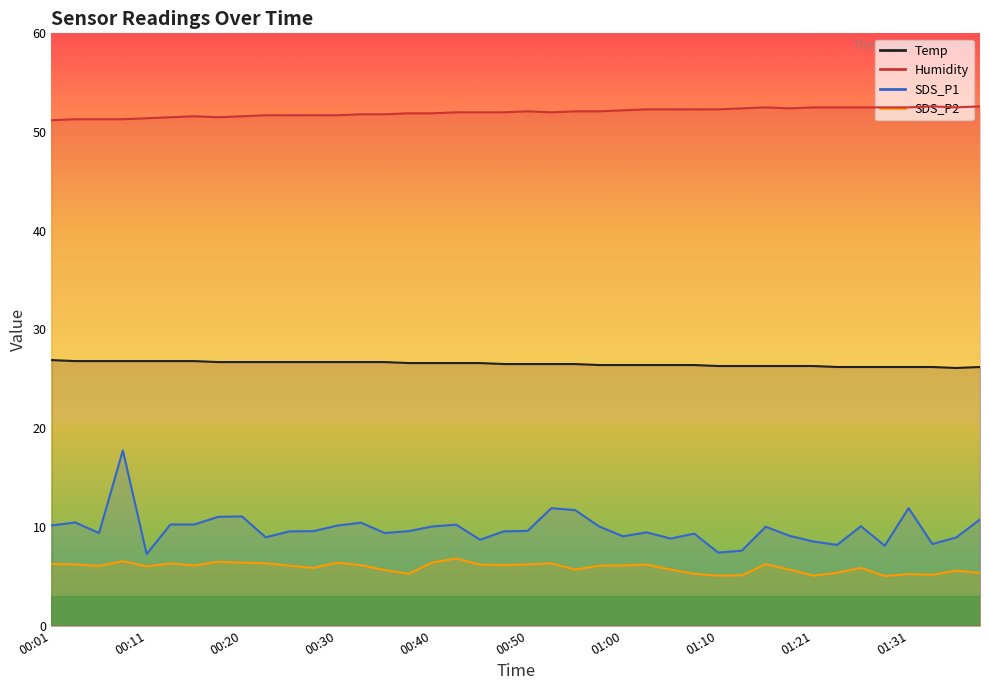

Reading right to left, transcribe all the data shown in this chart.

Temp: 26.2	26.1	26.2	26.2	26.2	26.2	26.2	26.3	26.3	26.3	26.3	26.3	26.4	26.4	26.4	26.4	26.4	26.5	26.5	26.5	26.5	26.6	26.6	26.6	26.6	26.7	26.7	26.7	26.7	26.7	26.7	26.7	26.7	26.8	26.8	26.8	26.8	26.8	26.8	26.9
Humidity: 52.6	52.5	52.6	52.5	52.5	52.5	52.5	52.5	52.4	52.5	52.4	52.3	52.3	52.3	52.3	52.2	52.1	52.1	52.0	52.1	52.0	52.0	52.0	51.9	51.9	51.8	51.8	51.7	51.7	51.7	51.7	51.6	51.5	51.6	51.5	51.4	51.3	51.3	51.3	51.2
SDS_P1: 10.8	8.9	8.3	11.9	8.1	10.1	8.2	8.5	9.1	10.0	7.6	7.4	9.3	8.8	9.4	9.1	10.1	11.7	11.9	9.6	9.6	8.7	10.2	10.1	9.6	9.4	10.4	10.1	9.6	9.6	8.9	11.1	11.0	10.2	10.2	7.2	17.8	9.4	10.4	10.2
SDS_P2: 5.3	5.6	5.2	5.2	5.0	5.8	5.3	5.1	5.7	6.2	5.1	5.1	5.2	5.7	6.2	6.1	6.1	5.7	6.3	6.2	6.1	6.2	6.8	6.4	5.2	5.6	6.1	6.4	5.8	6.1	6.3	6.4	6.5	6.1	6.3	6.0	6.5	6.0	6.2	6.2